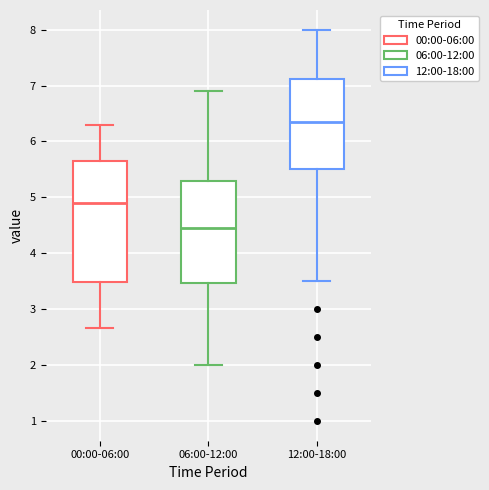

Which box's median line is the highest?

12:00-18:00